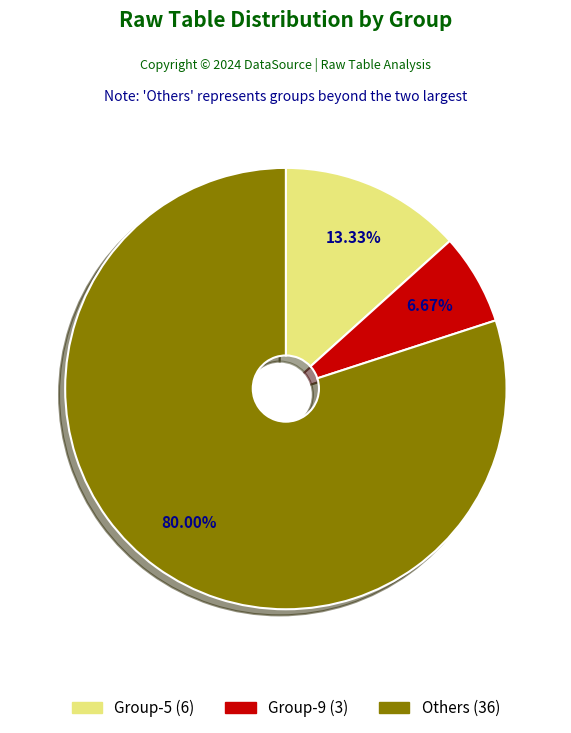

Is there any slice that represents more than half of the pie?

Yes